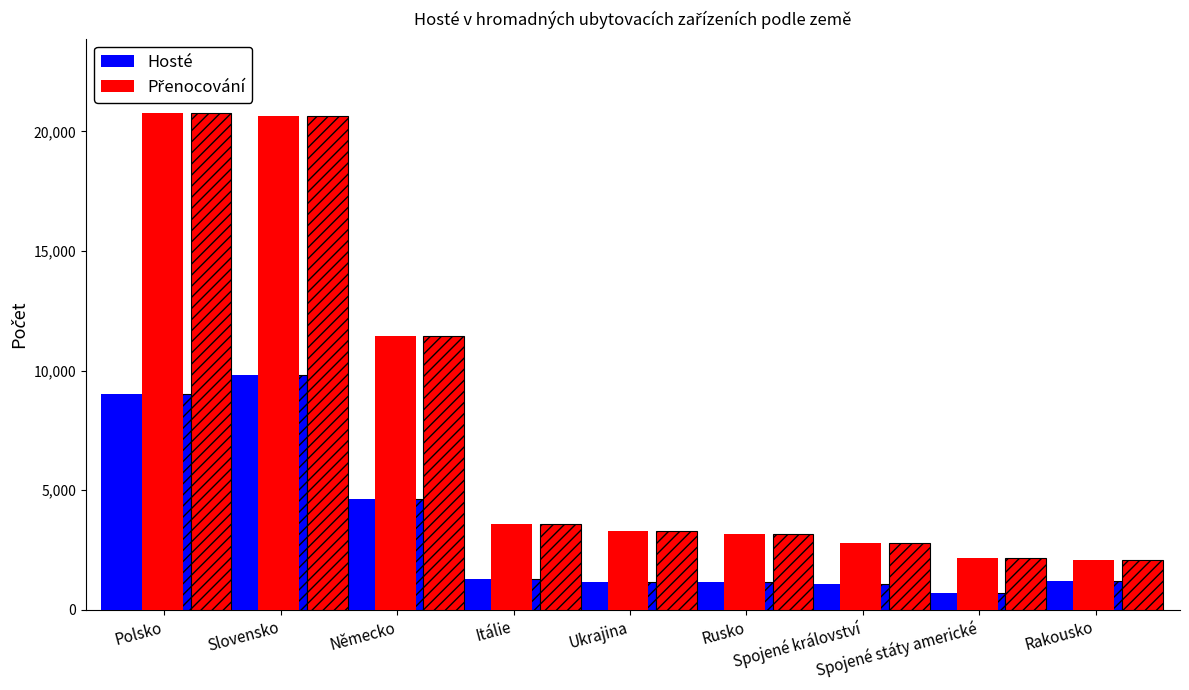

What is the label of the 8th bar from the right?

Slovensko